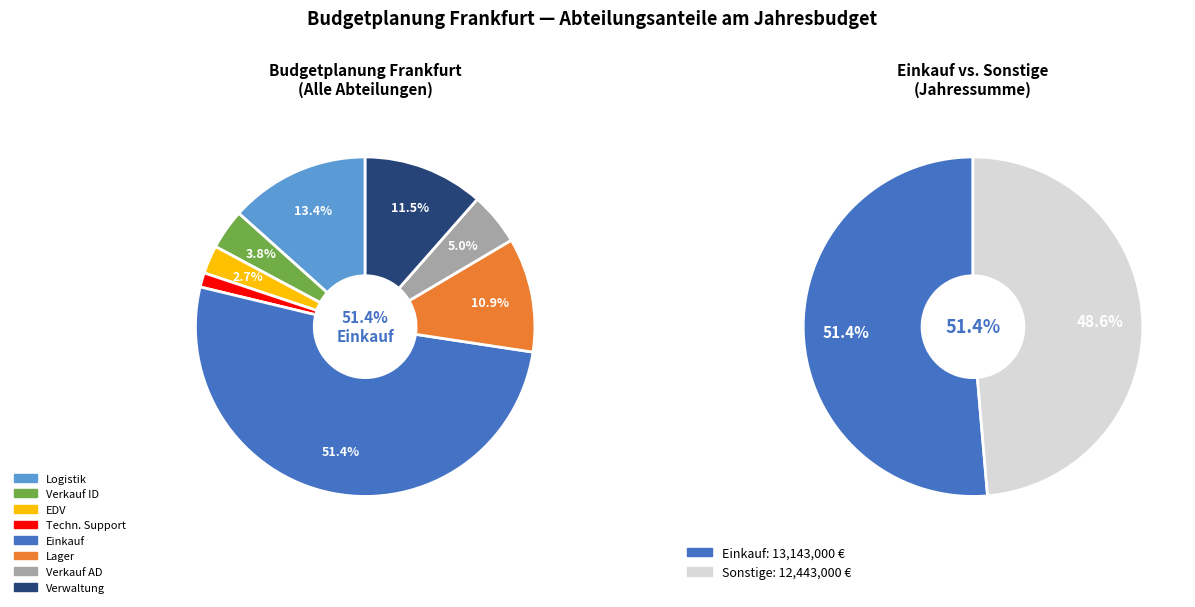

What is the ratio of the value at EDV to the value at Techn. Support?

2.0